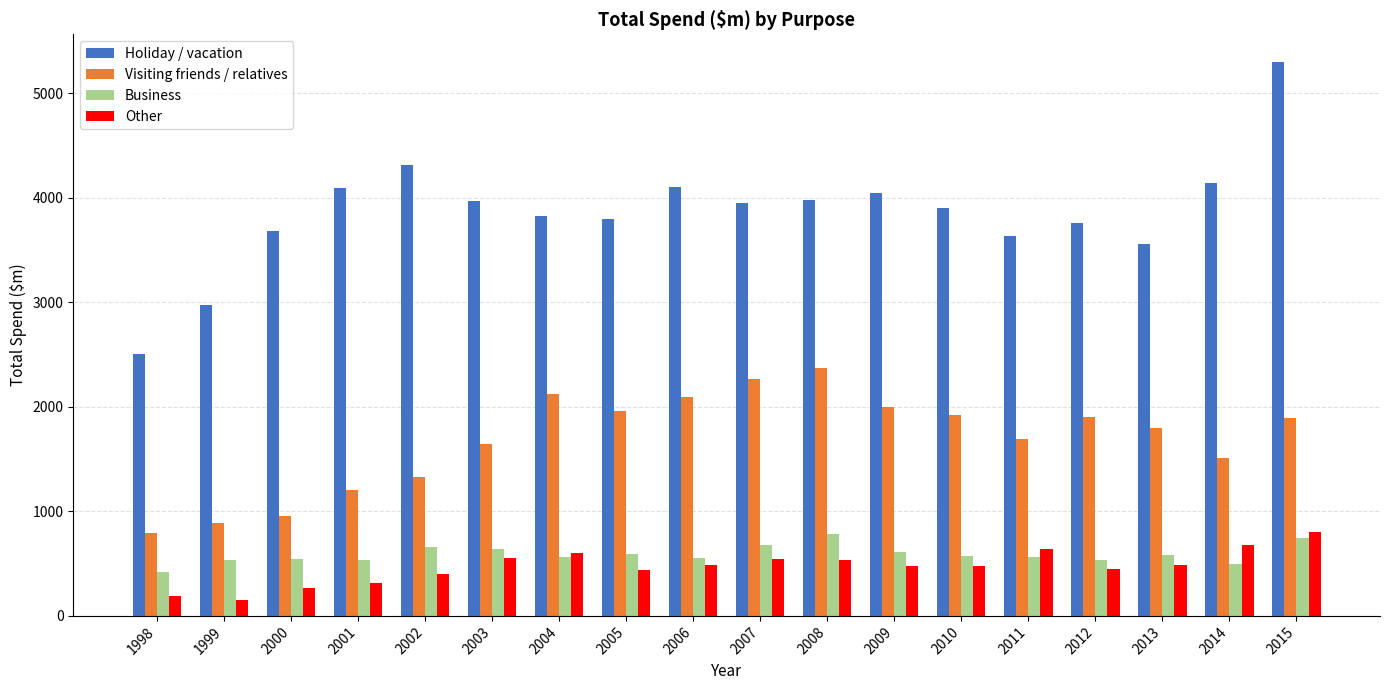

How many data points in Visiting friends / relatives are less than 1890?

9